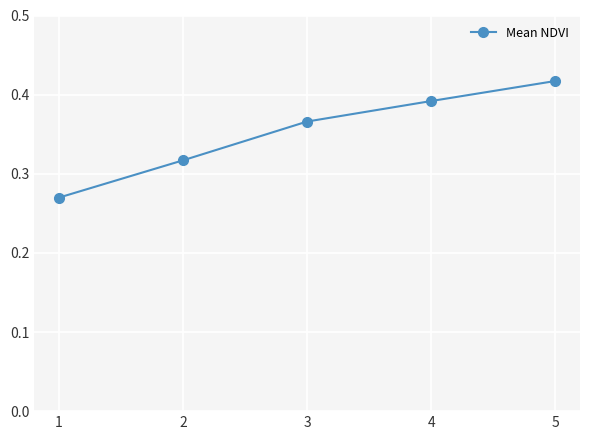

How many distinct data groups are displayed?

1